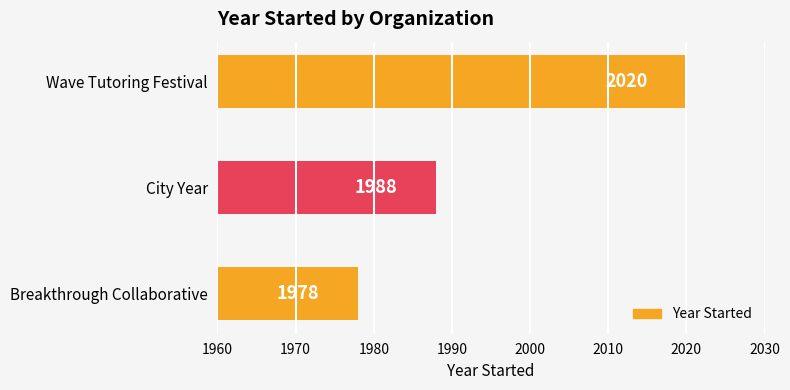

Which has a higher value, Breakthrough Collaborative or Wave Tutoring Festival?

Wave Tutoring Festival